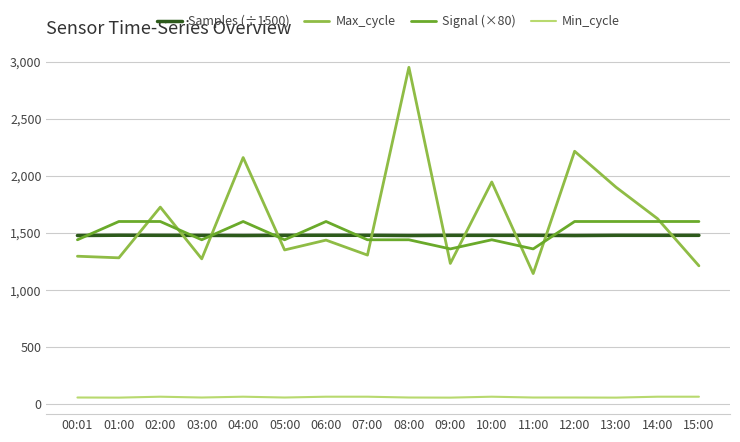

True or false: Min_cycle and Max_cycle cross at least once.

False